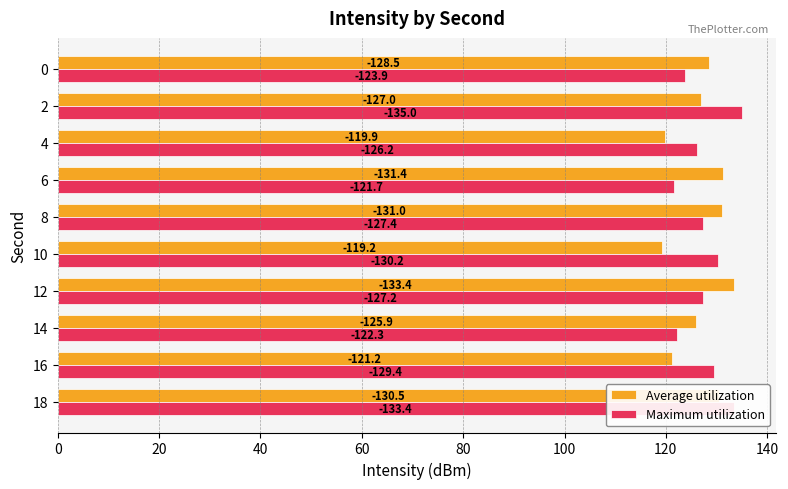

What are all the series names shown in the legend?

Average utilization, Maximum utilization